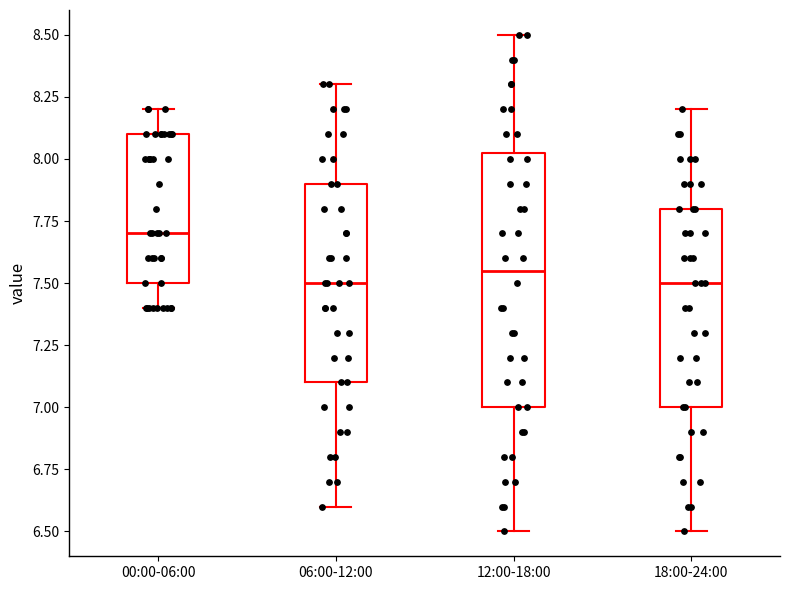

Where is the upper edge of the box for 00:00-06:00 on the y-axis? The values are not printed on the chart, so give them approximately, as read against the axis.

8.10